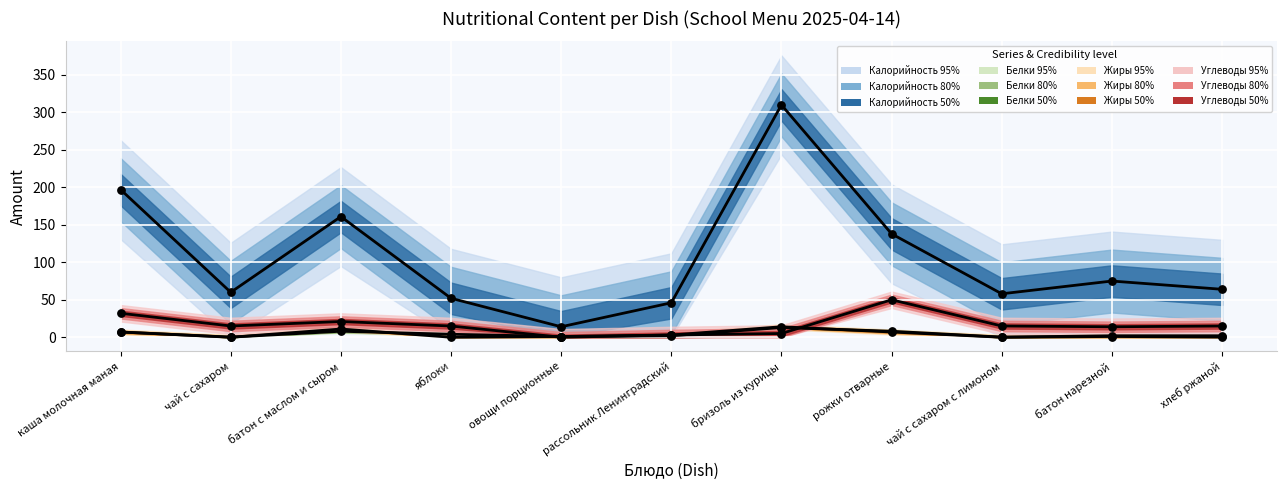

Which series has the largest Y range (max minus min)?

Калорийность